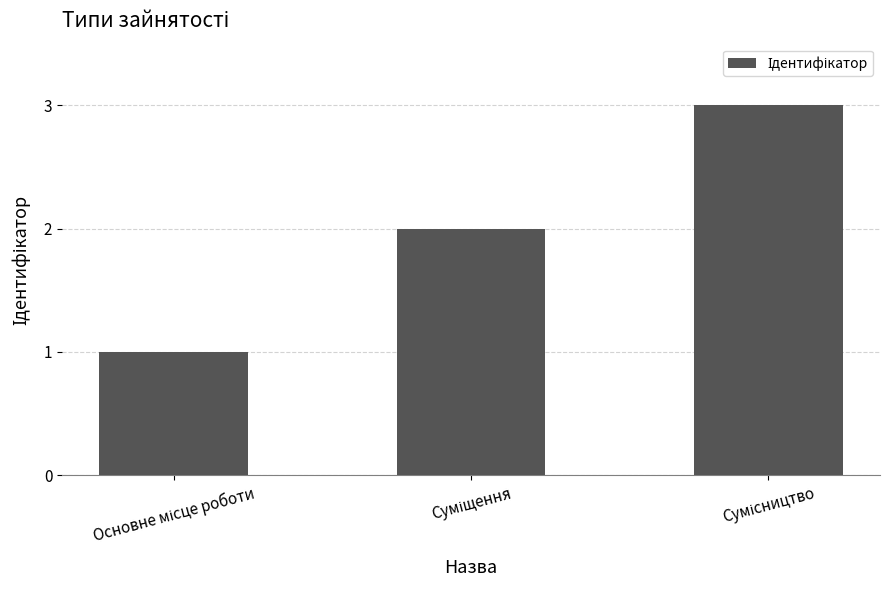

What is the sum of all values?

6